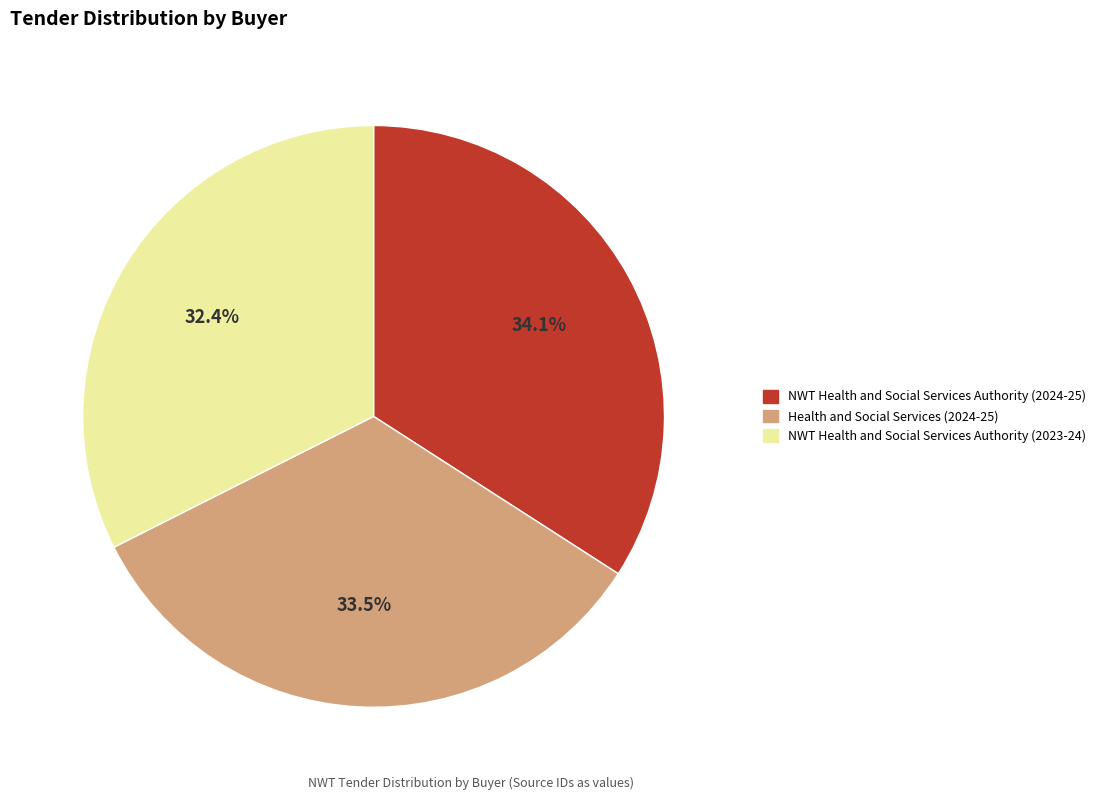

Rank the categories by value from highest to lowest.

NWT Health and Social Services Authority (2024-25), Health and Social Services (2024-25), NWT Health and Social Services Authority (2023-24)